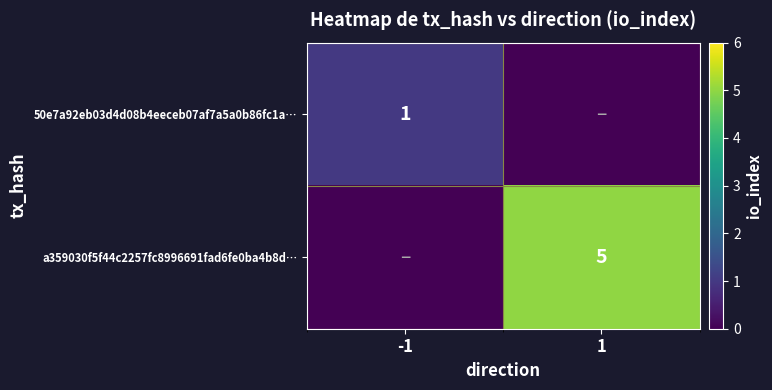

True or false: a359030f5f44c2257fc8996691fad6fe0ba4b8d… has a value of 5 at 1.

True